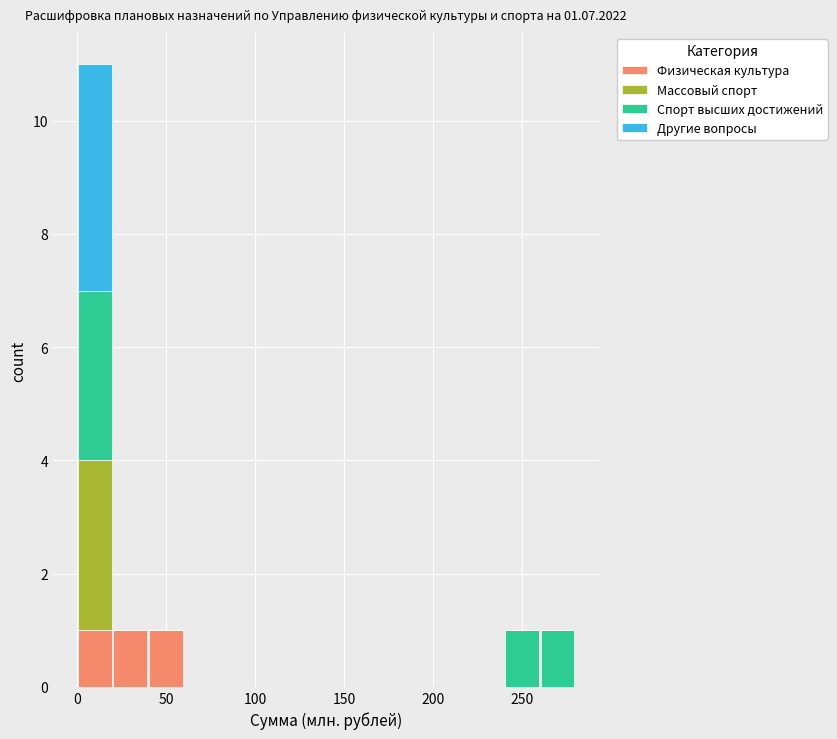

Which range on the x-axis has the tallest stacked bar (by total height)?

0 to 20